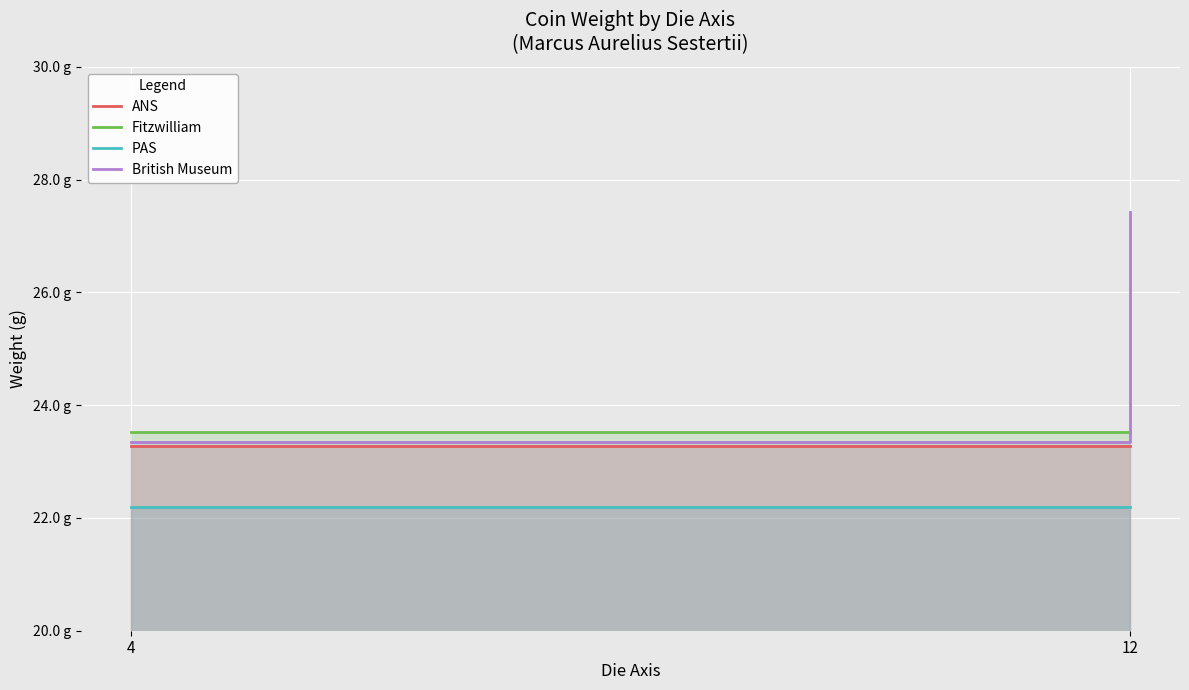

Is it true that Fitzwilliam equals 34.7 at 4?

False